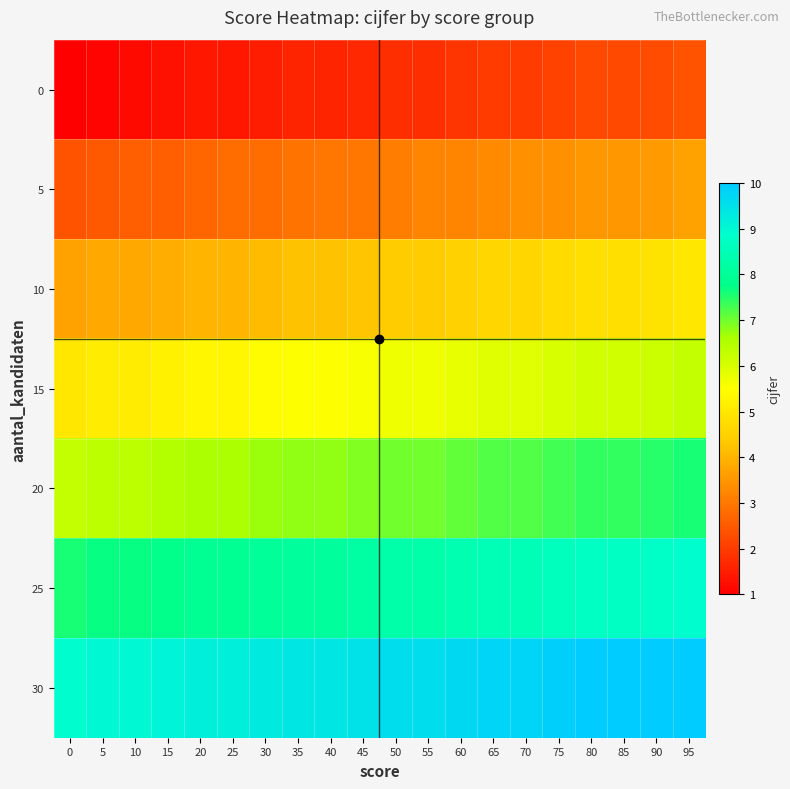

Which series has the largest total across all categories?

30